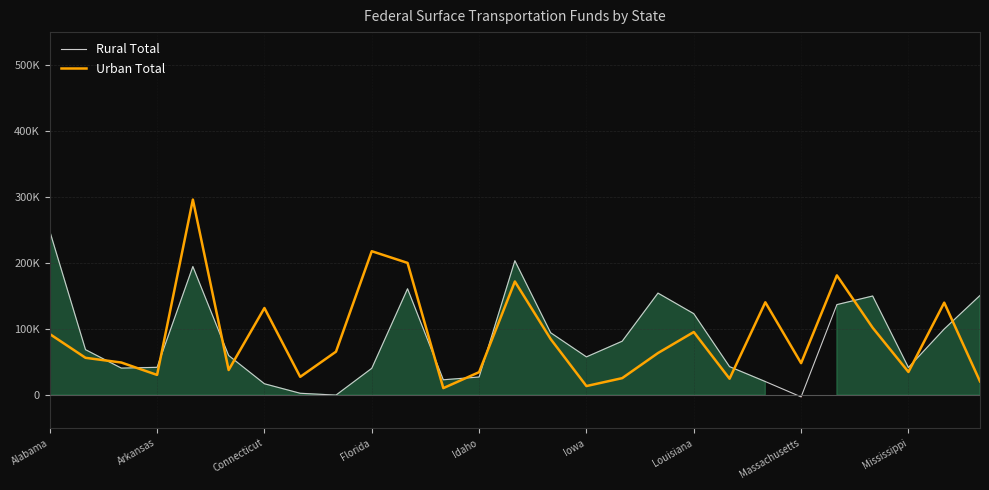

What are all the series names shown in the legend?

Rural Total, Urban Total